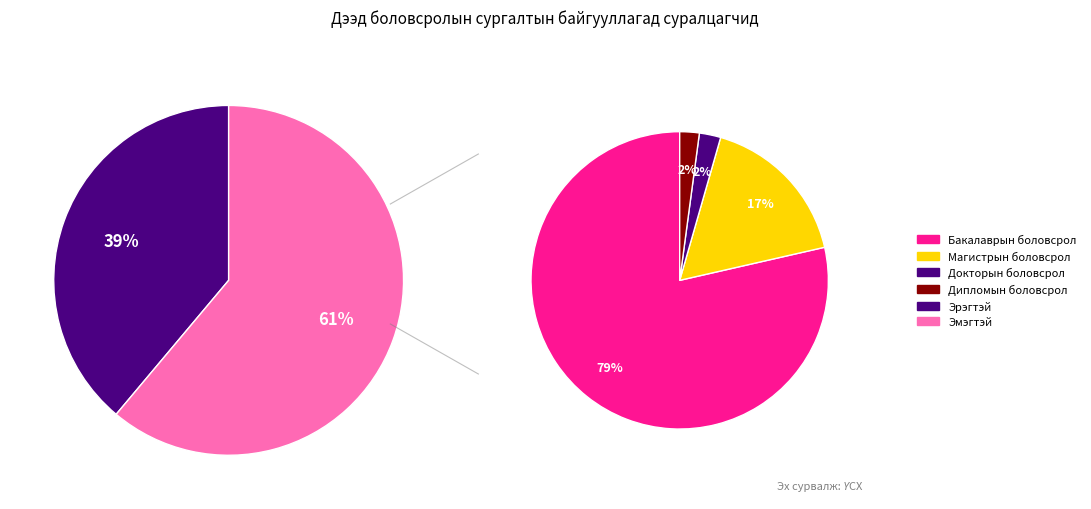

Which slice is the smallest?

Дипломын боловсрол